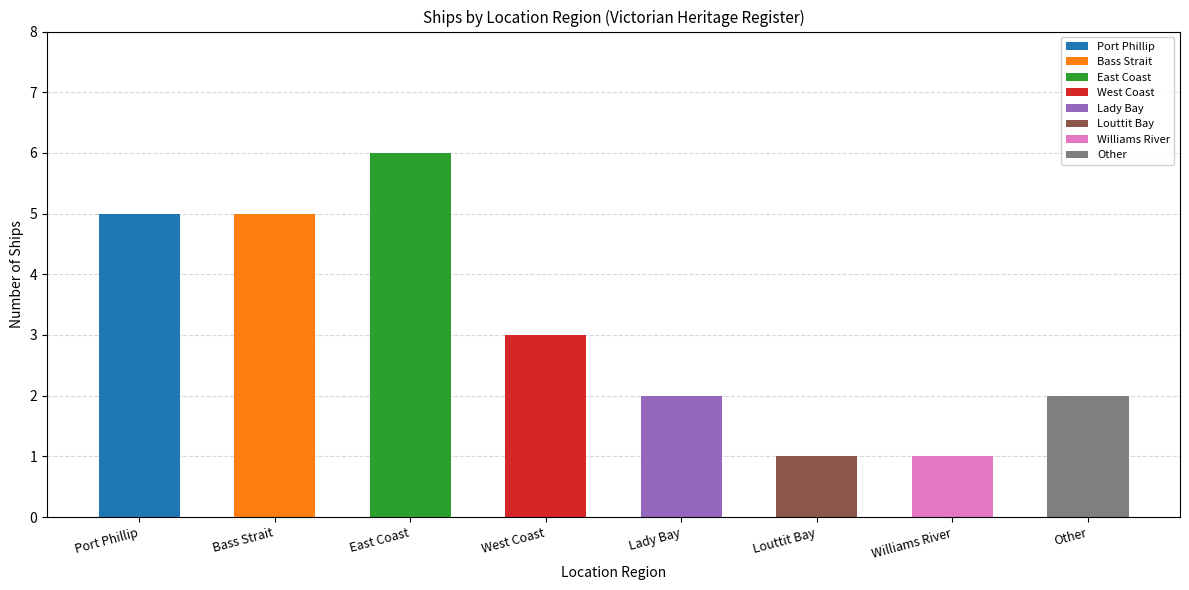

True or false: the data shows 4 at West Coast.

False